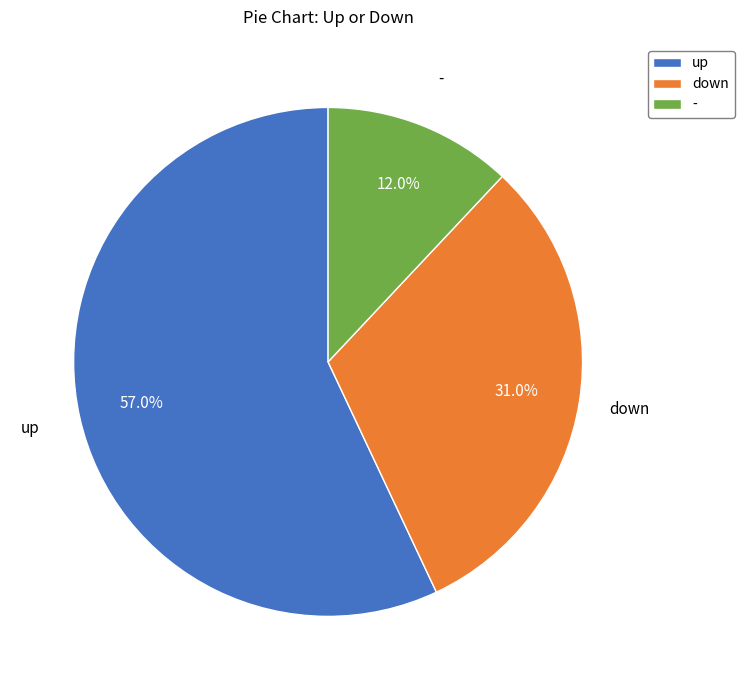

How many slices are in this pie chart?

3